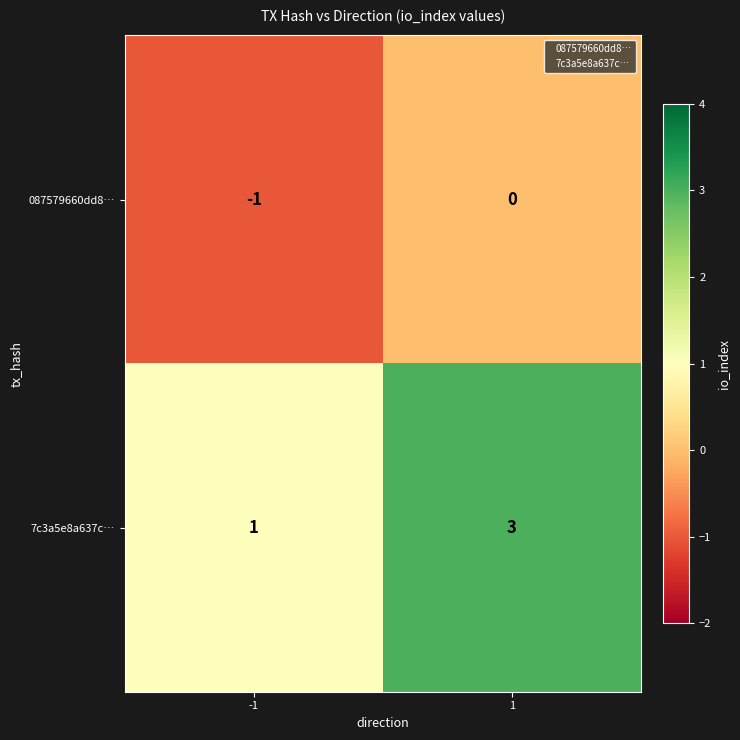

List the series in order of their peak value, lowest first.

087579660dd8…, 7c3a5e8a637c…